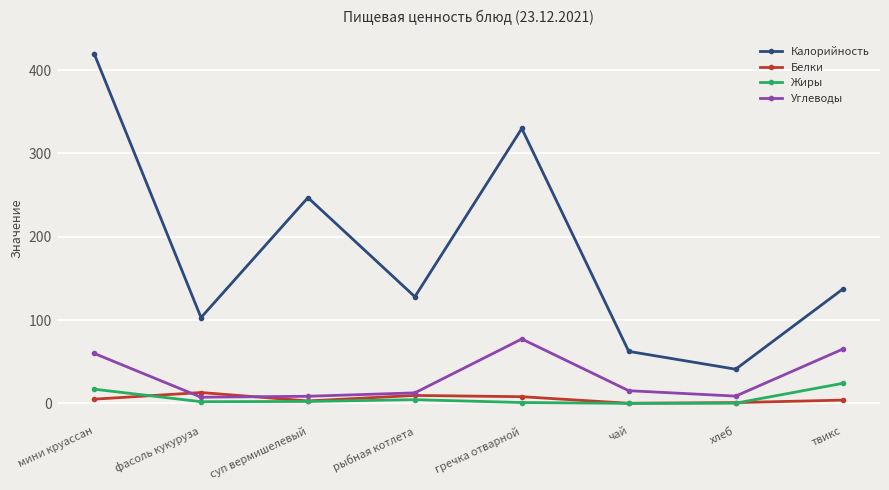

Which series has the largest range (max minus min)?

Калорийность